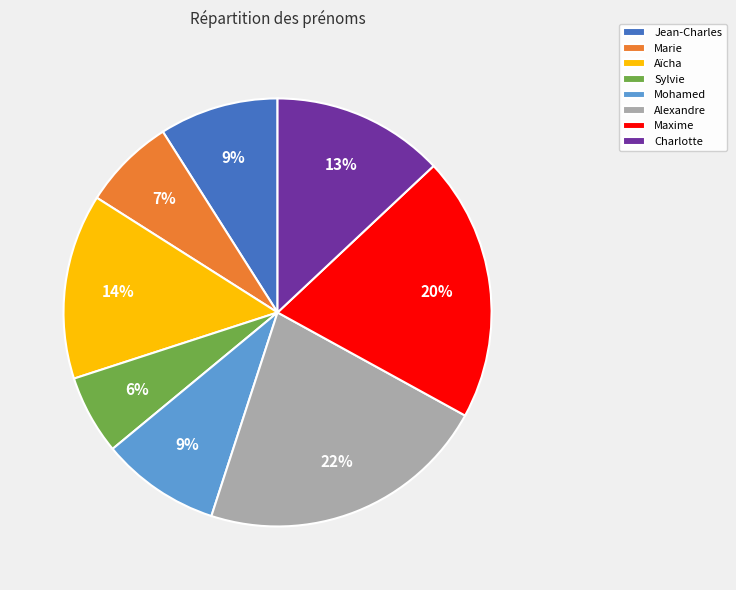

What is the smallest slice in the pie chart?

Sylvie